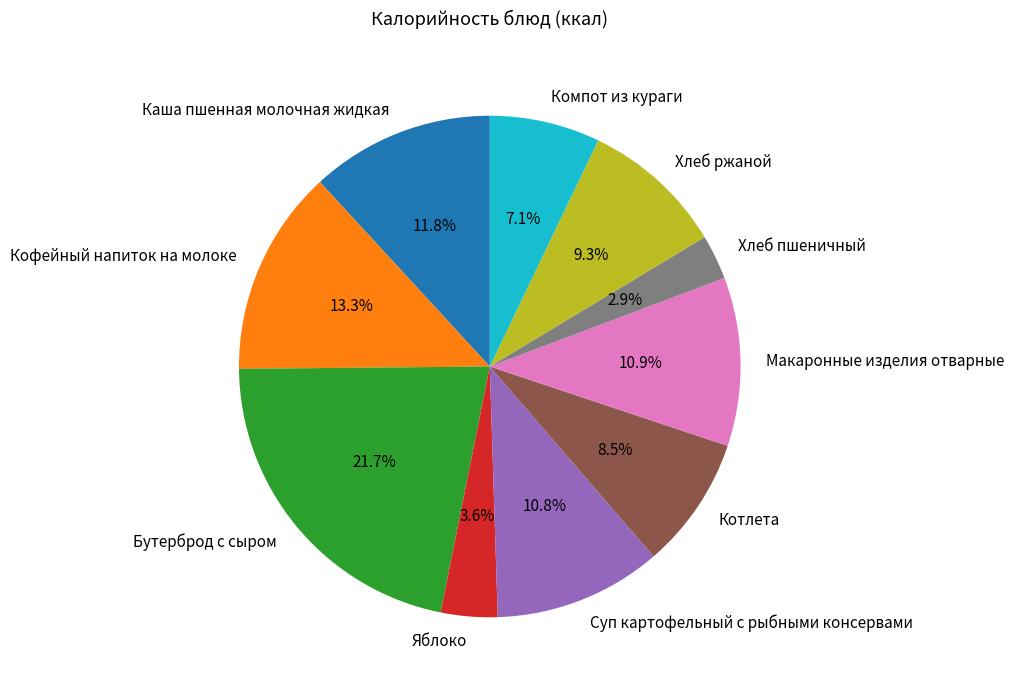

Which category has the smallest portion of the pie?

Хлеб пшеничный